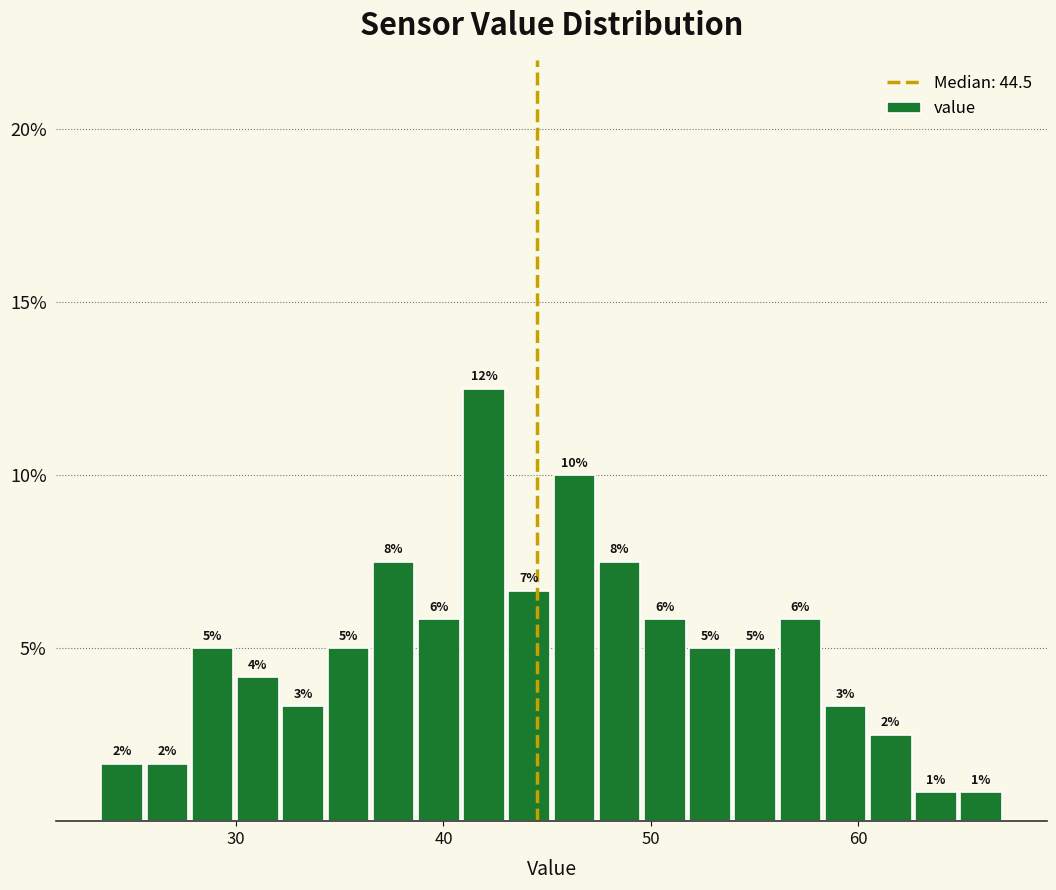

Around what value on the x-axis is the tallest bar? Give the approximate position of its centre, as read against the axis.

42